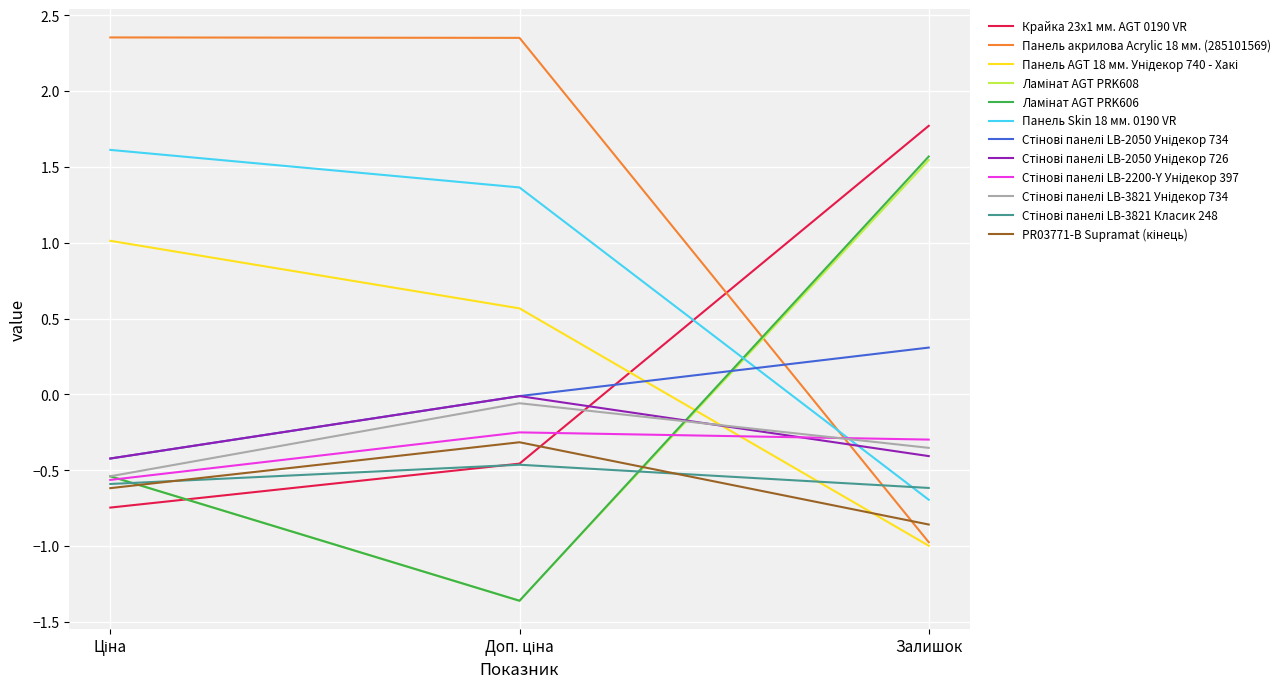

How many series are shown in this chart?

12